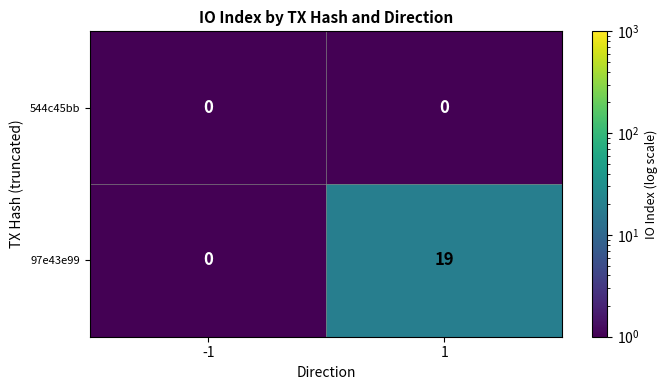

True or false: 97e43e99 has a value of 0 at -1.

True